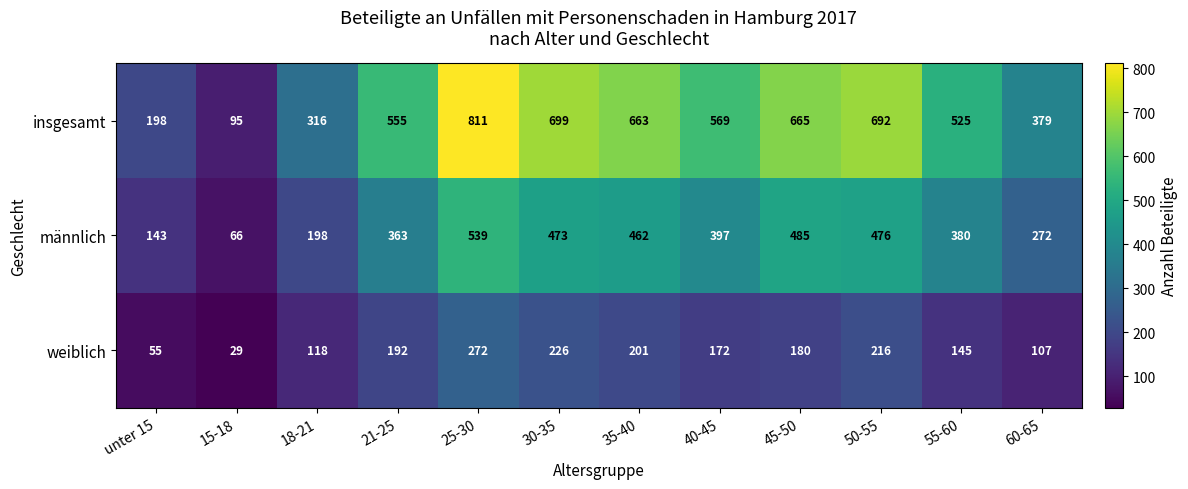

Which series has the largest range (max minus min)?

insgesamt